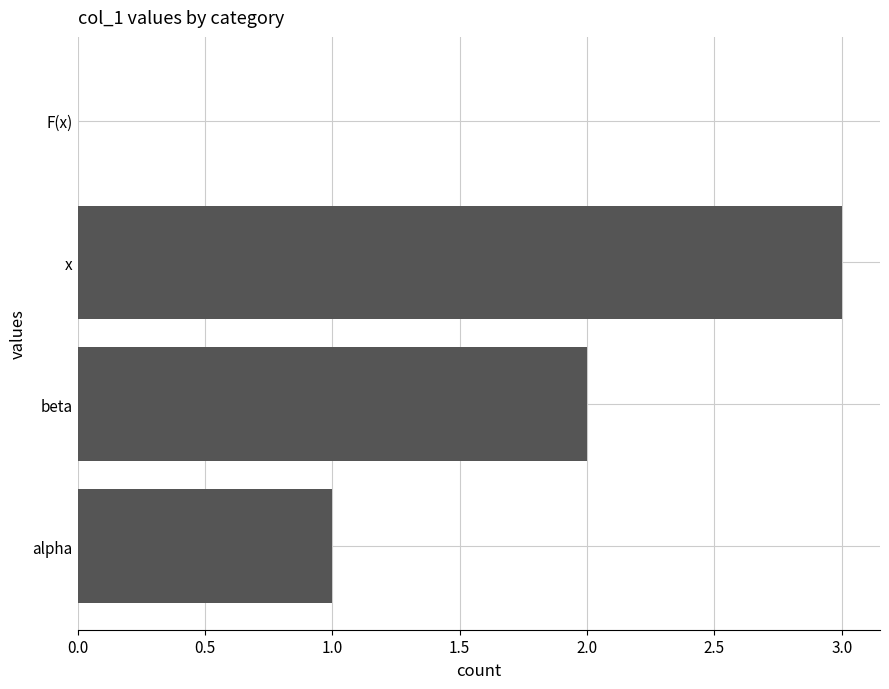

Which label corresponds to the largest value in the chart?

x